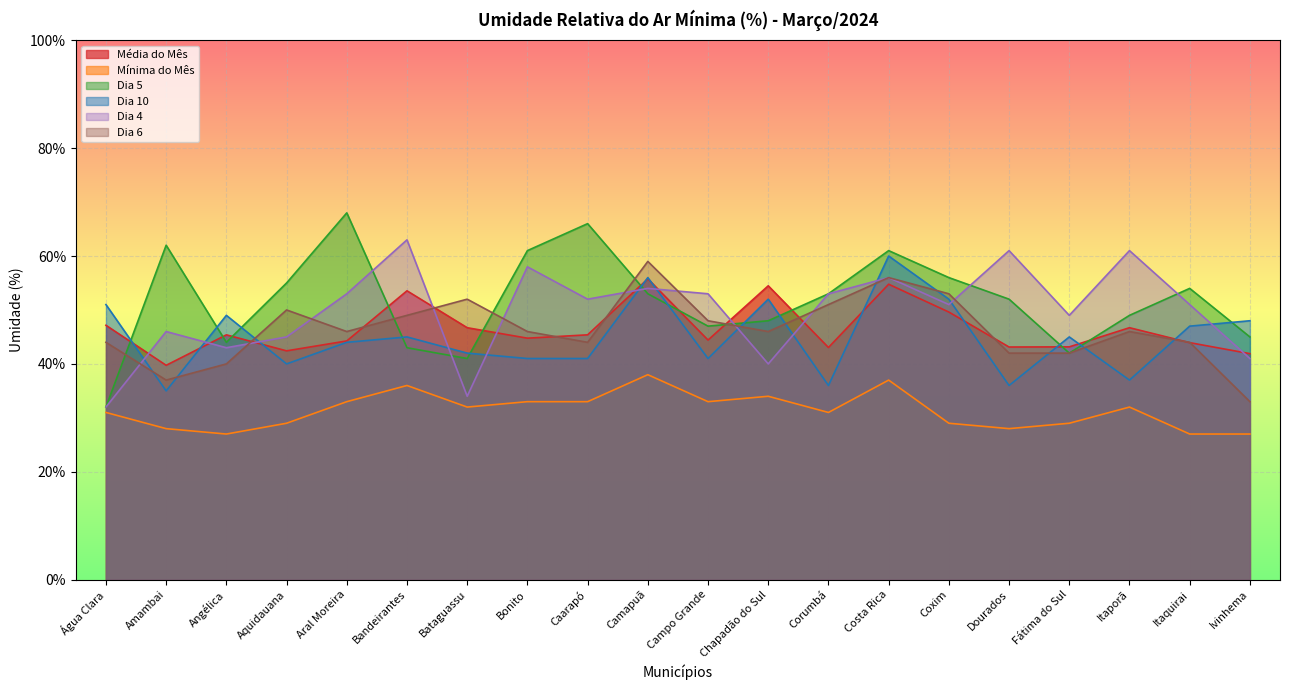

What is the difference between the maximum and minimum values in the Dia 6 series?

26.0